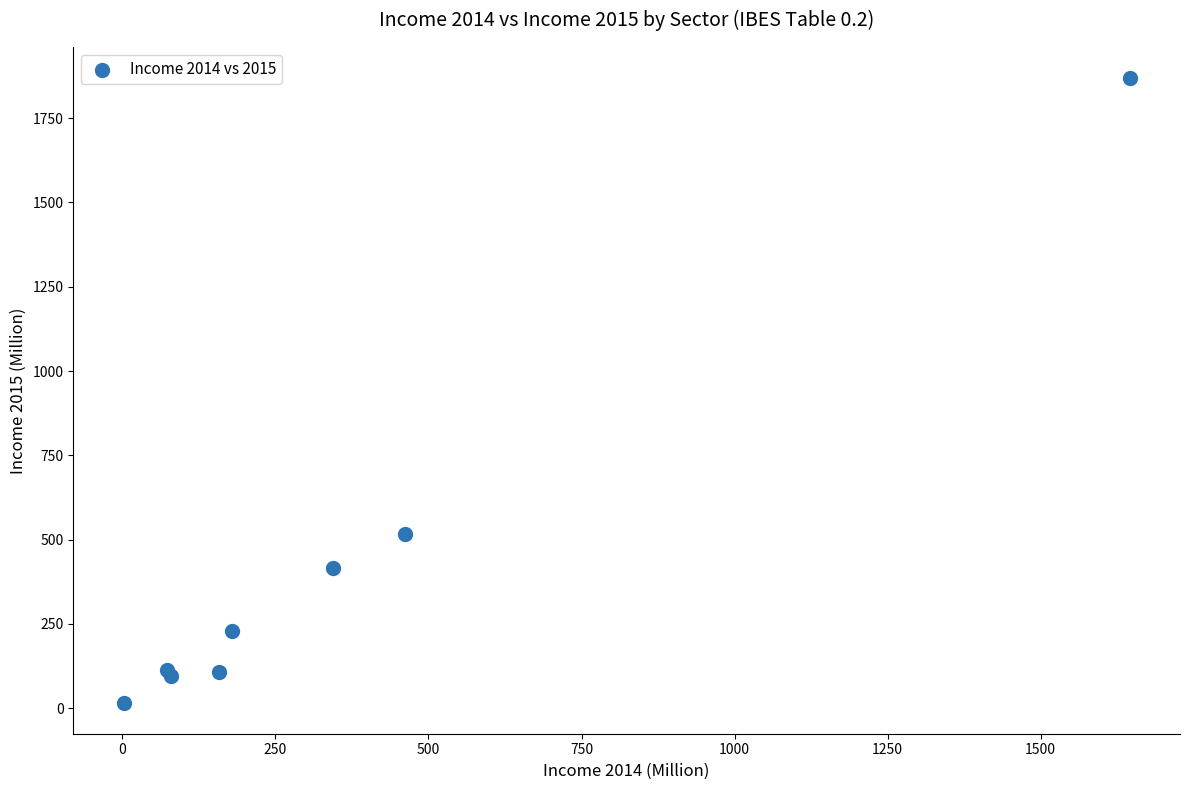

What Y value in the scatter plot is closest to 942?

515.9